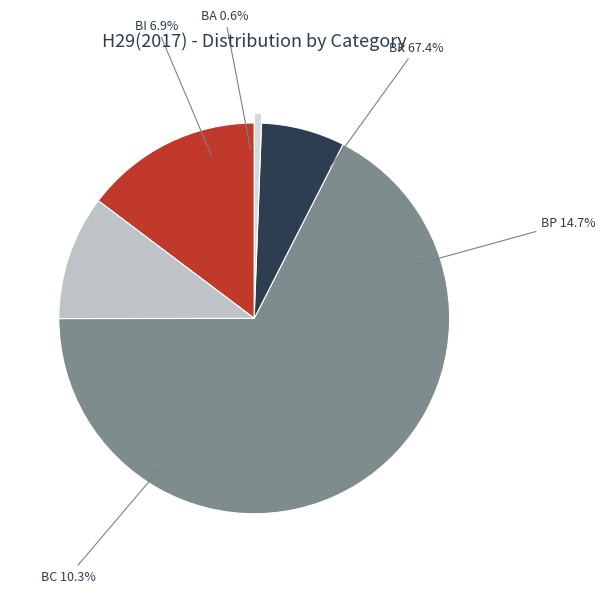

Which category has the smallest portion of the pie?

BA